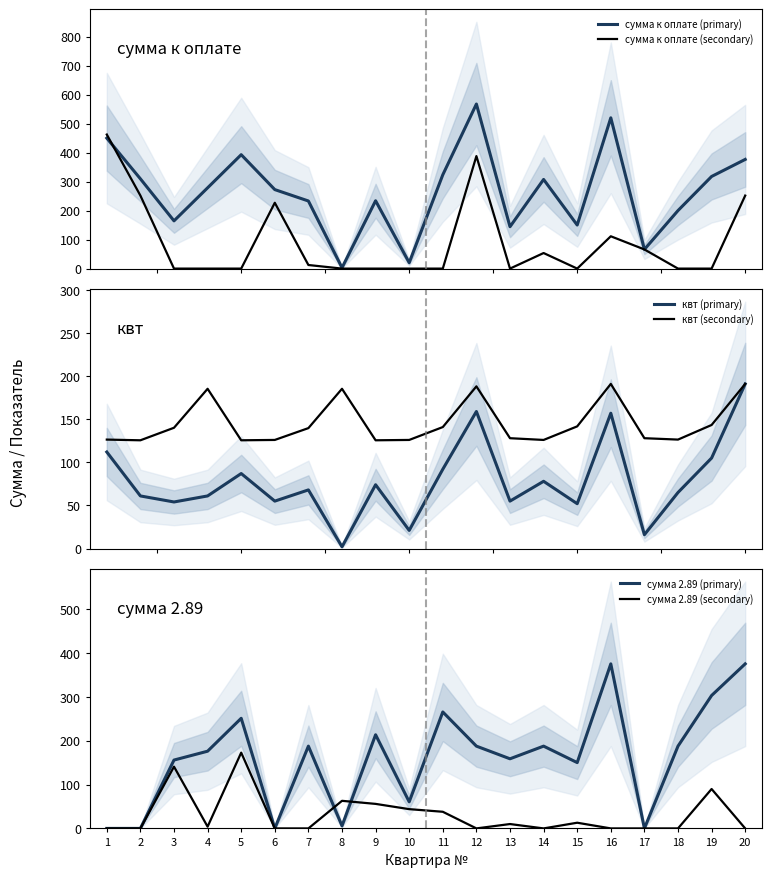

Count the number of categories in the chart.

20